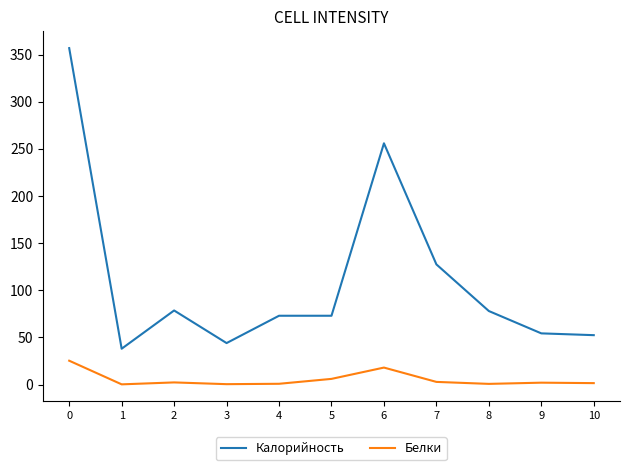

What are all the series names shown in the legend?

Калорийность, Белки